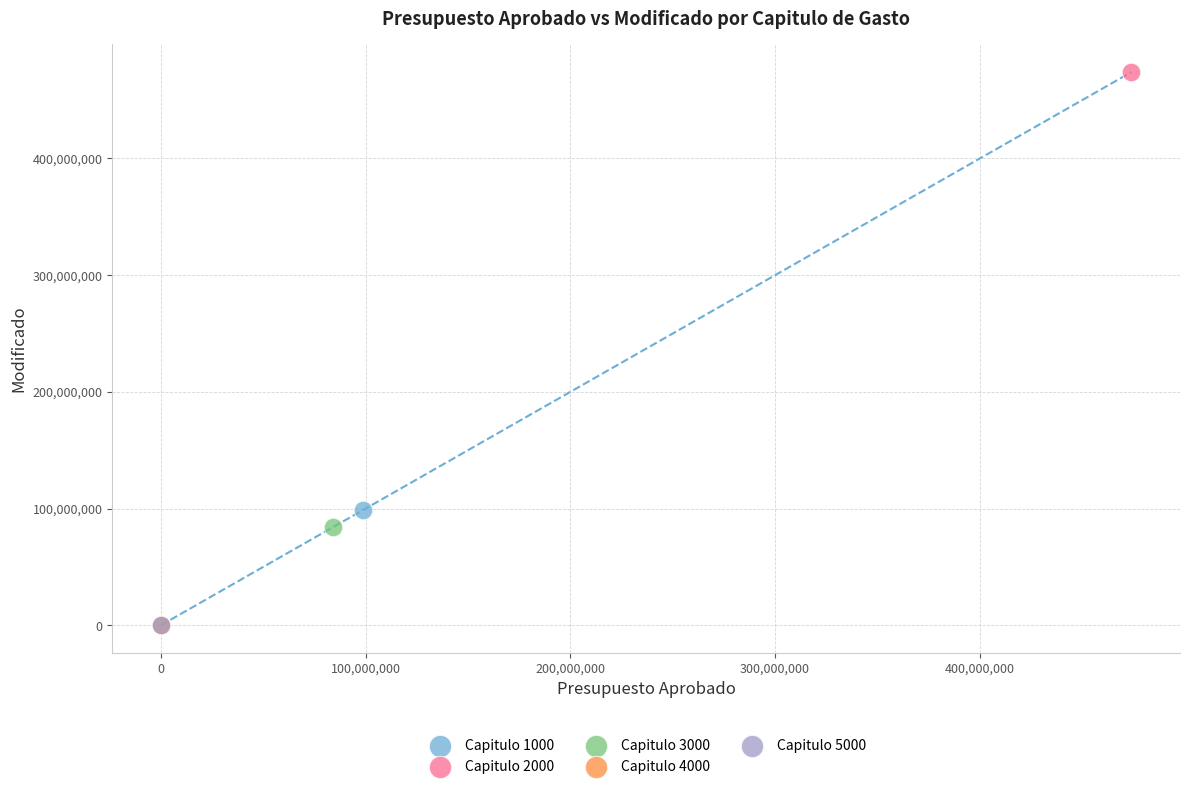

Which series reaches the maximum Y coordinate?

Capitulo 2000